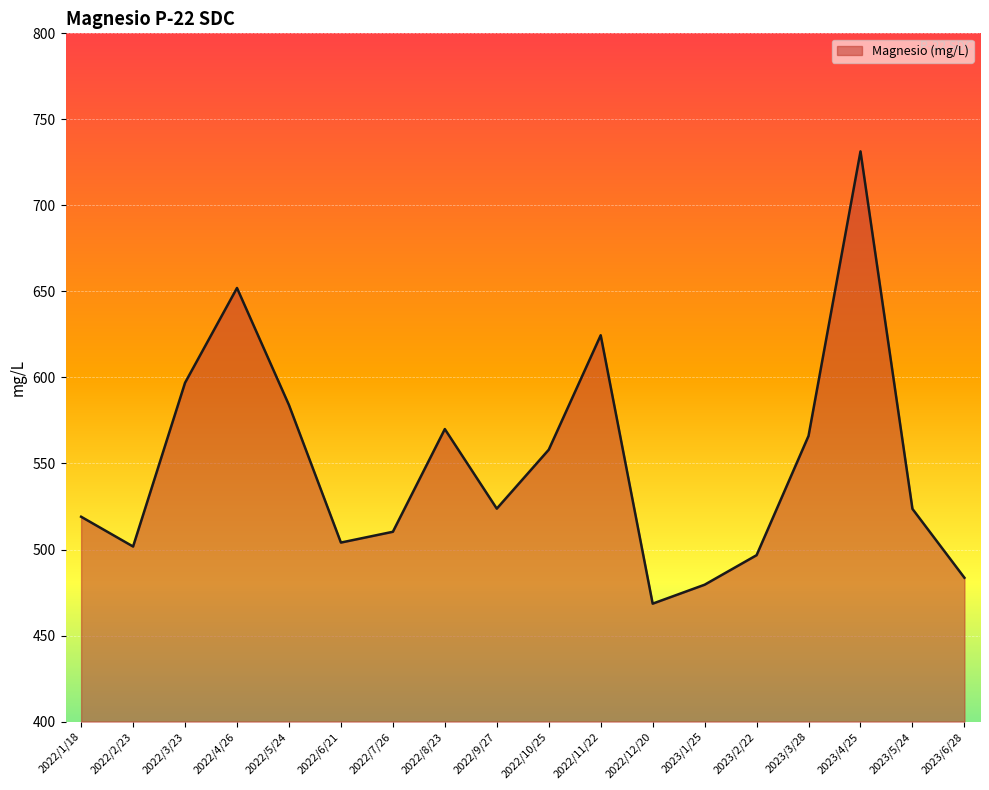

What position from the right is 2022/9/27?

10